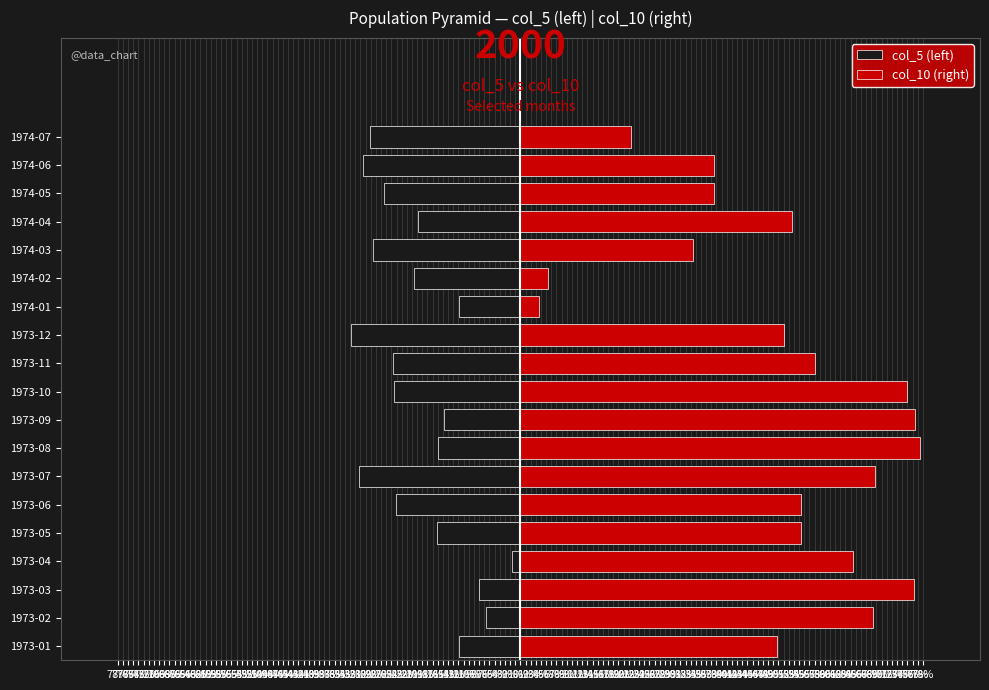

How many groups of bars are there?

19